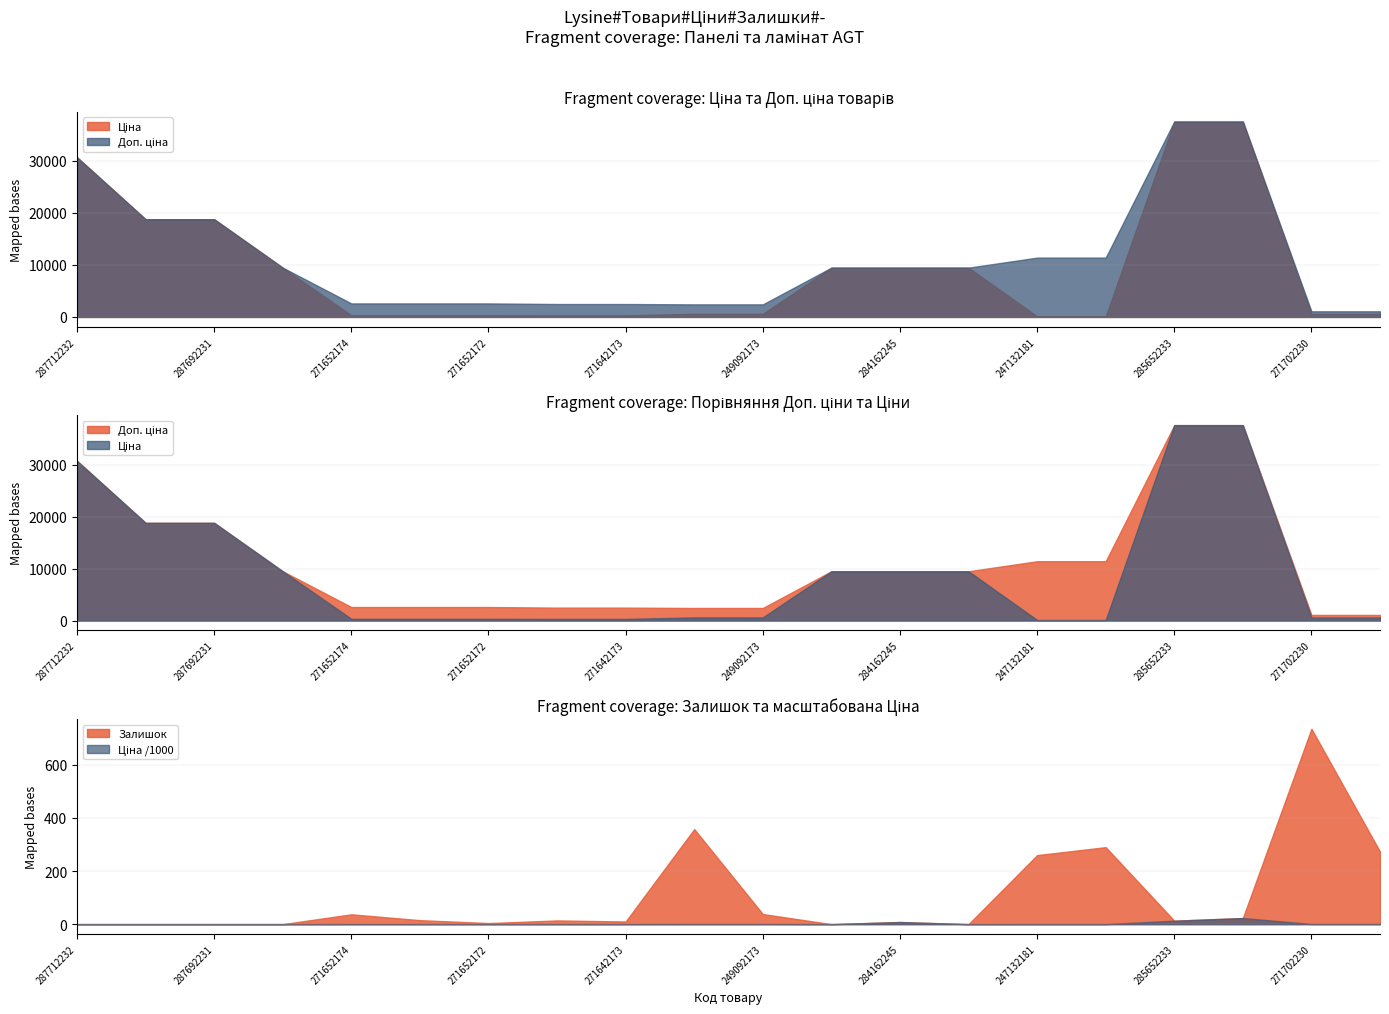

Is it true that Залишок equals 20.7 at 271652174?

False